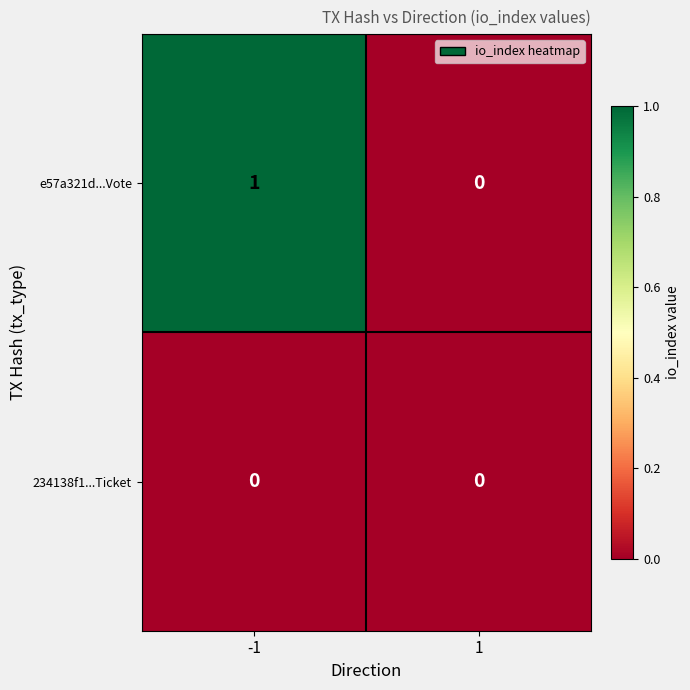

Rank the categories by e57a321d...Vote value from lowest to highest.

1, -1